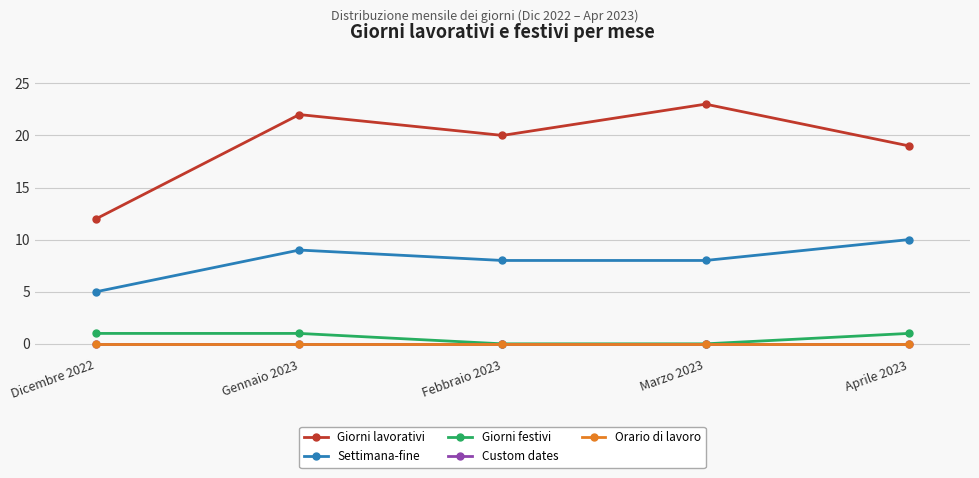

Count the number of categories in the chart.

5